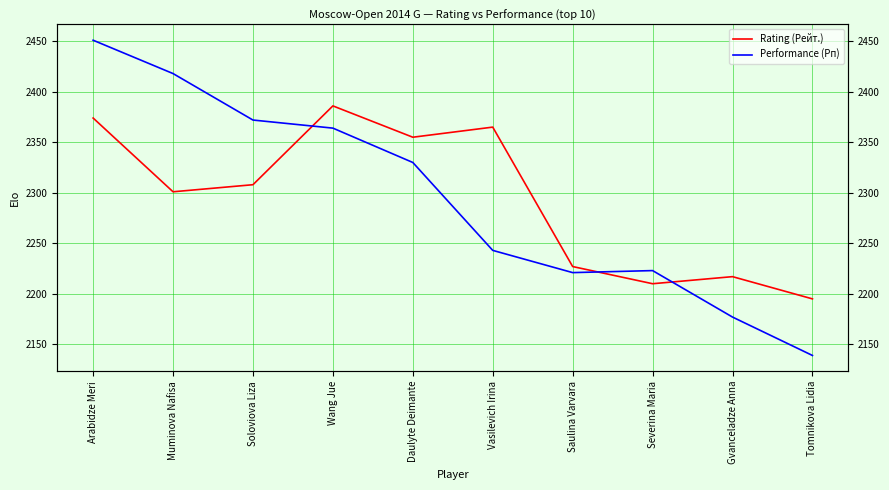

Which label corresponds to the largest value in the chart?

Arabidze Meri